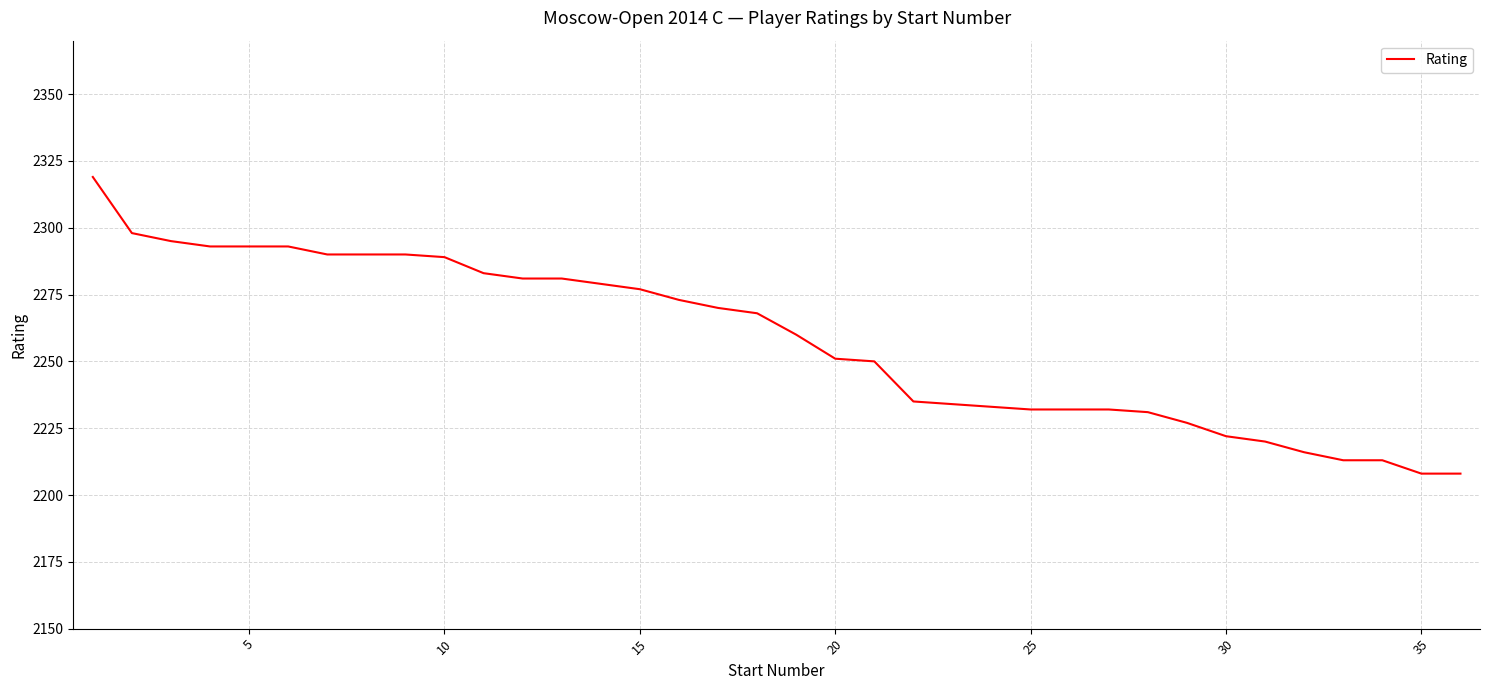

What is the difference between the maximum and minimum values?

111